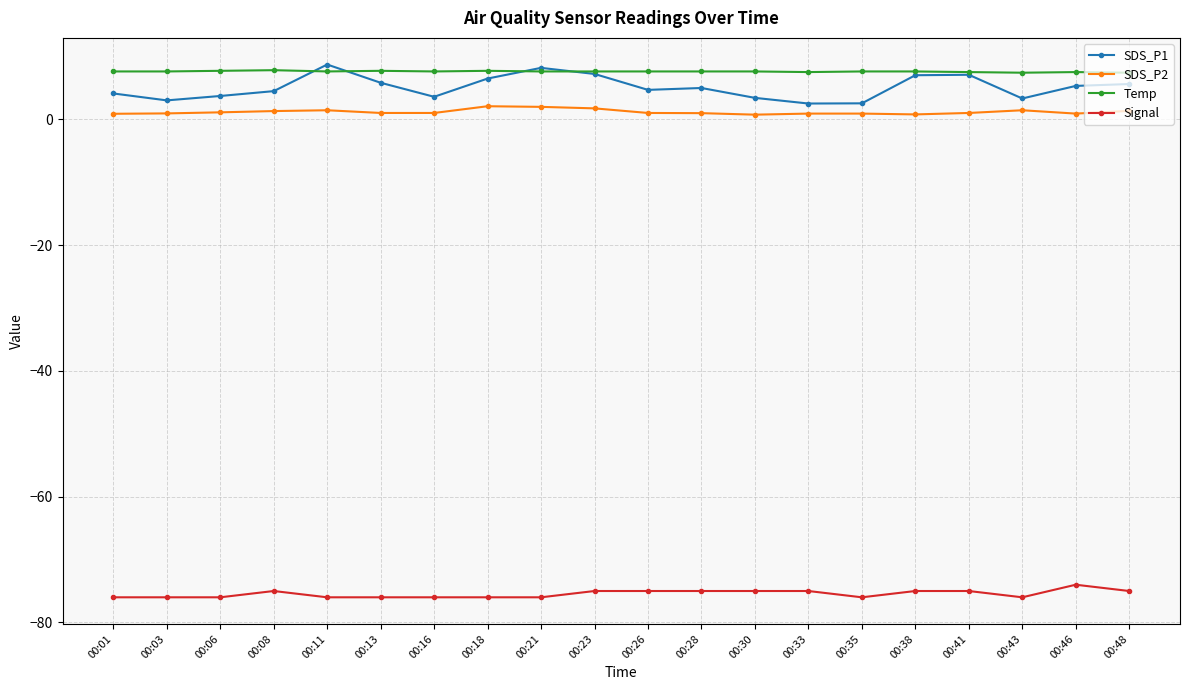

Rank the series by their maximum value, from highest to lowest.

SDS_P1, Temp, SDS_P2, Signal